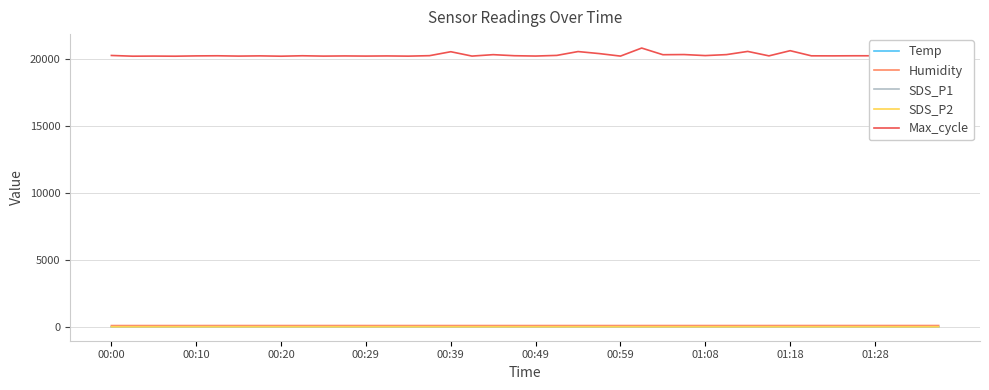

Which series has the widest spread of values?

Max_cycle